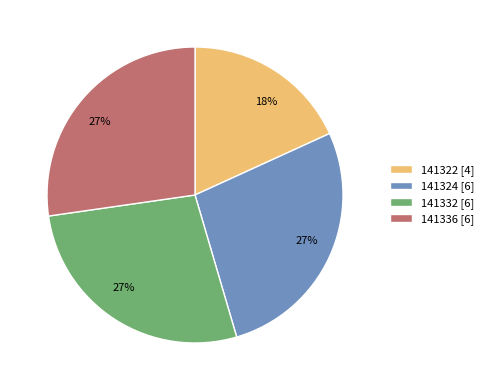

Do 141332 and 141322 together represent more than half of the pie?

No